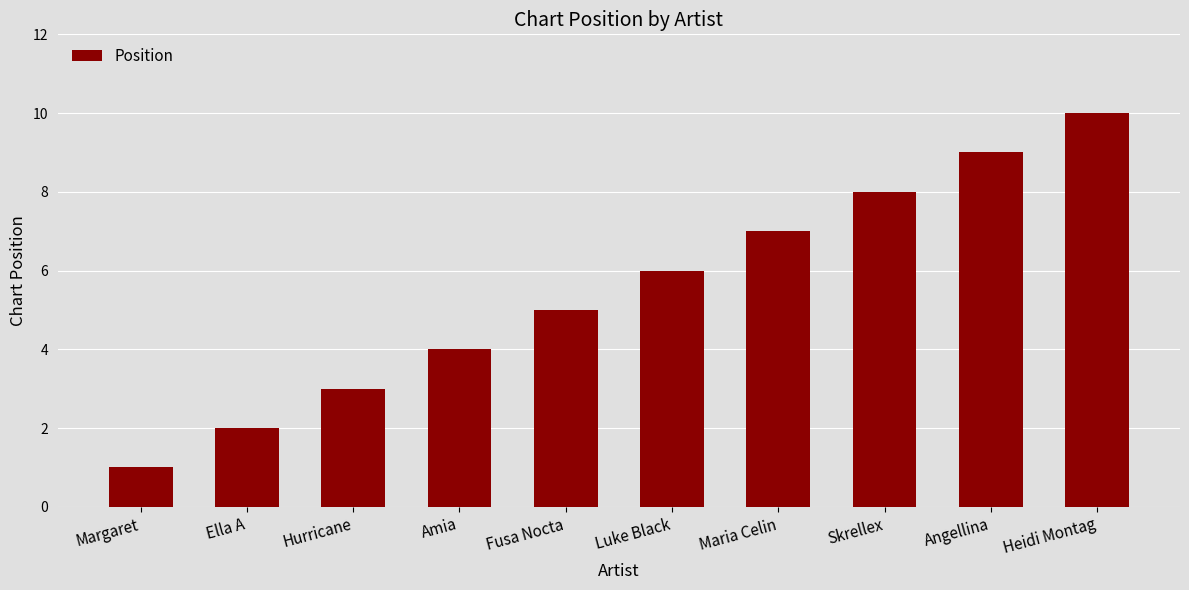

What is the average value?

6